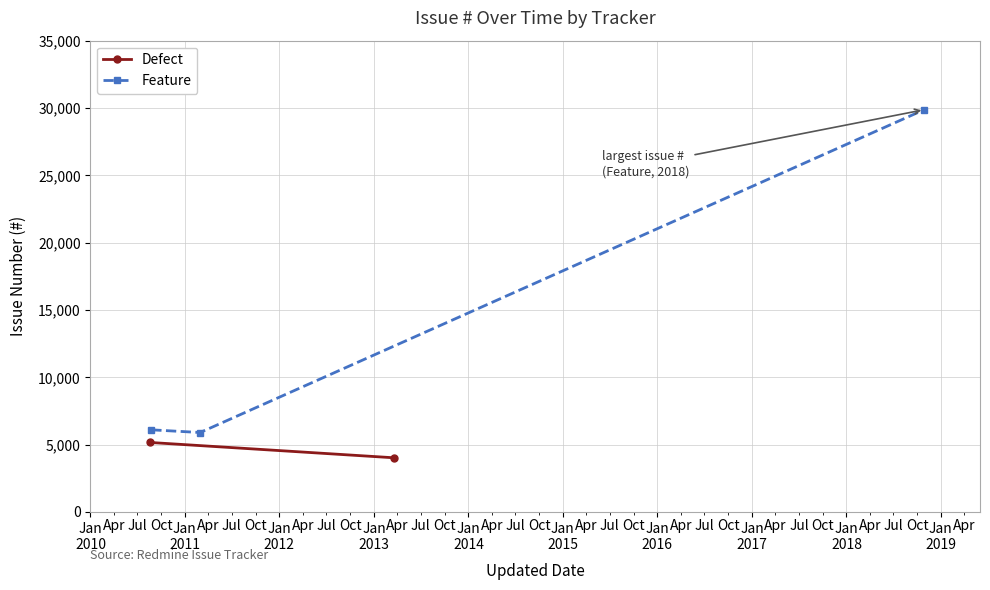

What is the value of the Feature point at the 3rd from the left?

29871